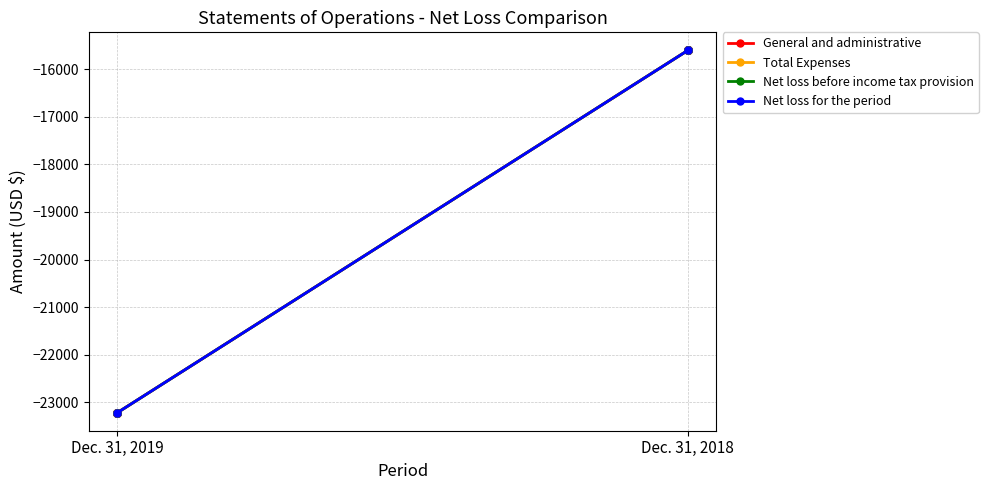

What is the total value across all series at Dec. 31, 2018?

-62400